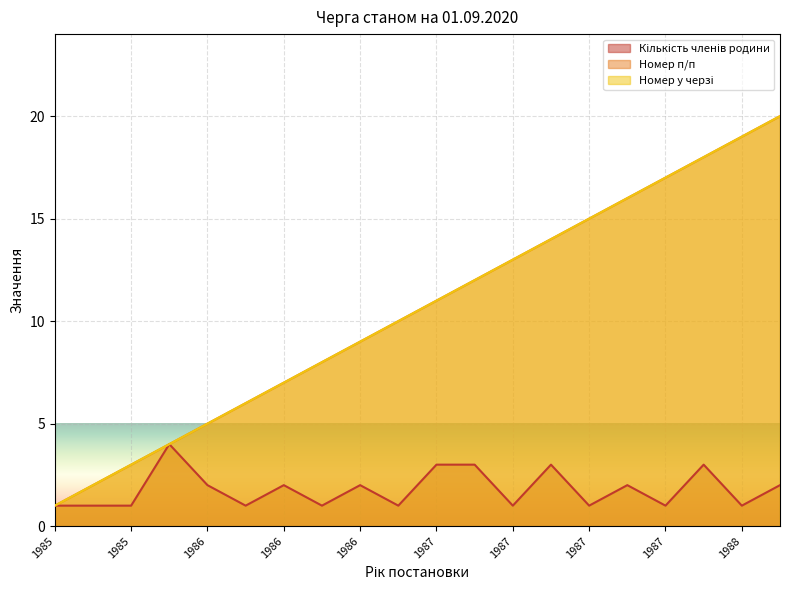

Reading left to right, list all the values displayed in this chart.

Кількість членів родини: 1	1	1	4	2	1	2	1	2	1	3	3	1	3	1	2	1	3	1	2
Номер п/п: 1	2	3	4	5	6	7	8	9	10	11	12	13	14	15	16	17	18	19	20
Номер у черзі: 1	2	3	4	5	6	7	8	9	10	11	12	13	14	15	16	17	18	19	20